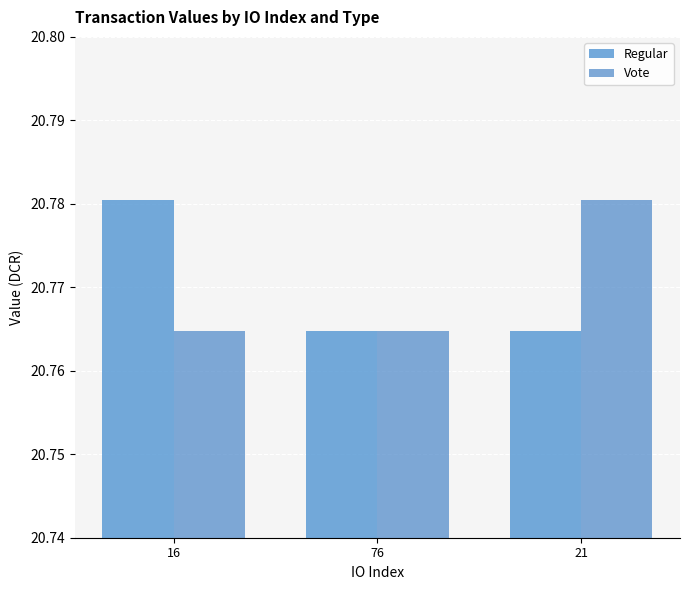

Which has a higher value, 76 or 16?

16